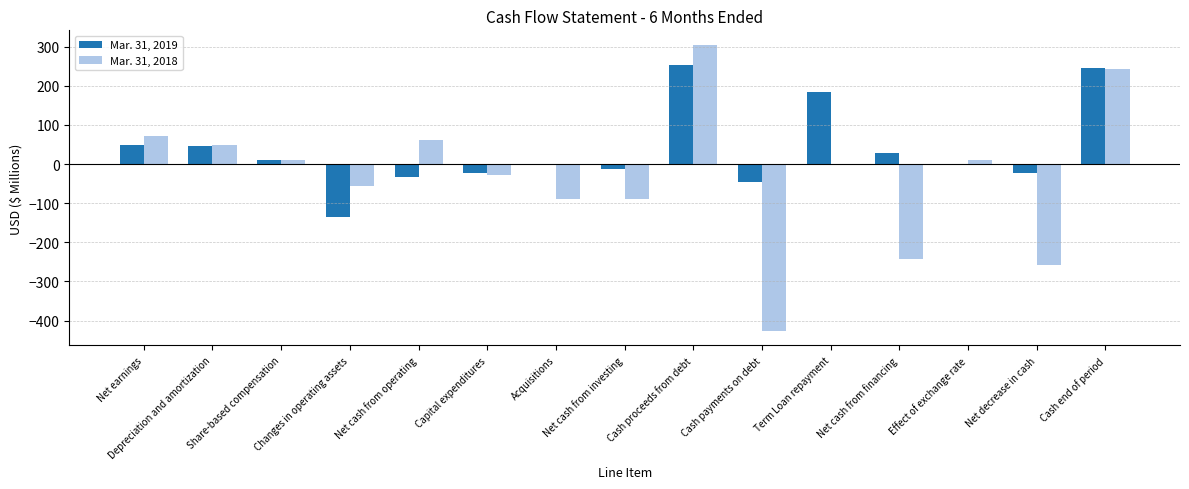

How many groups of bars are there?

15